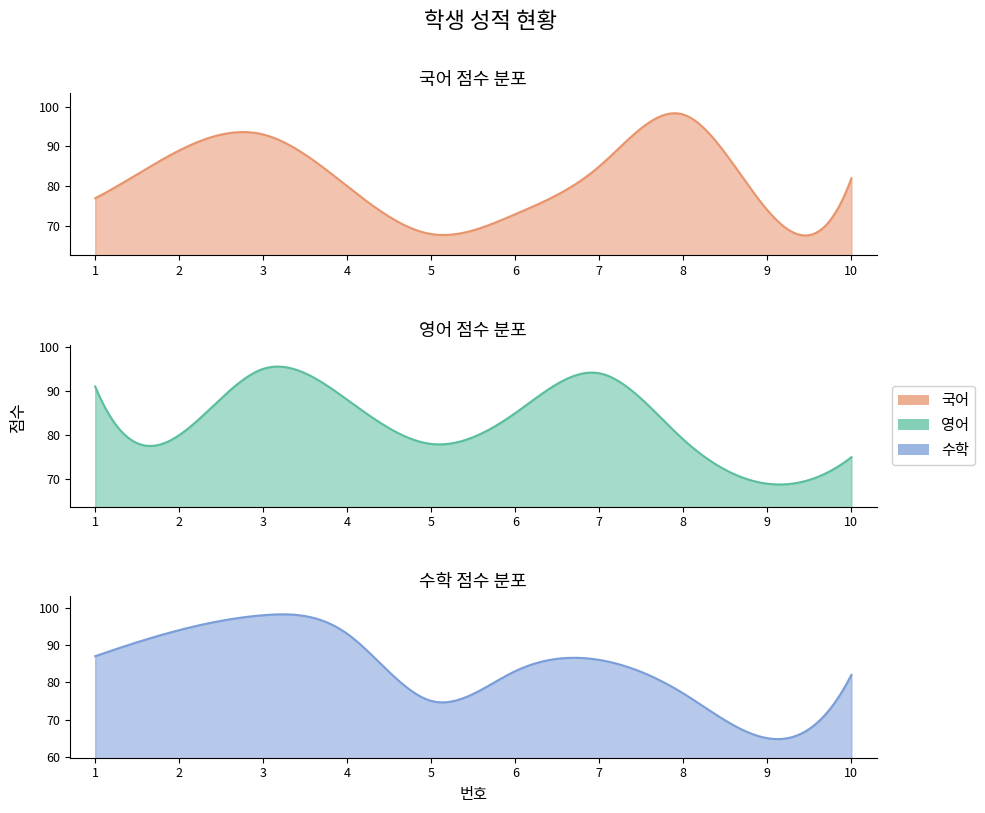

Is it true that 수학 equals 153 at 2?

False